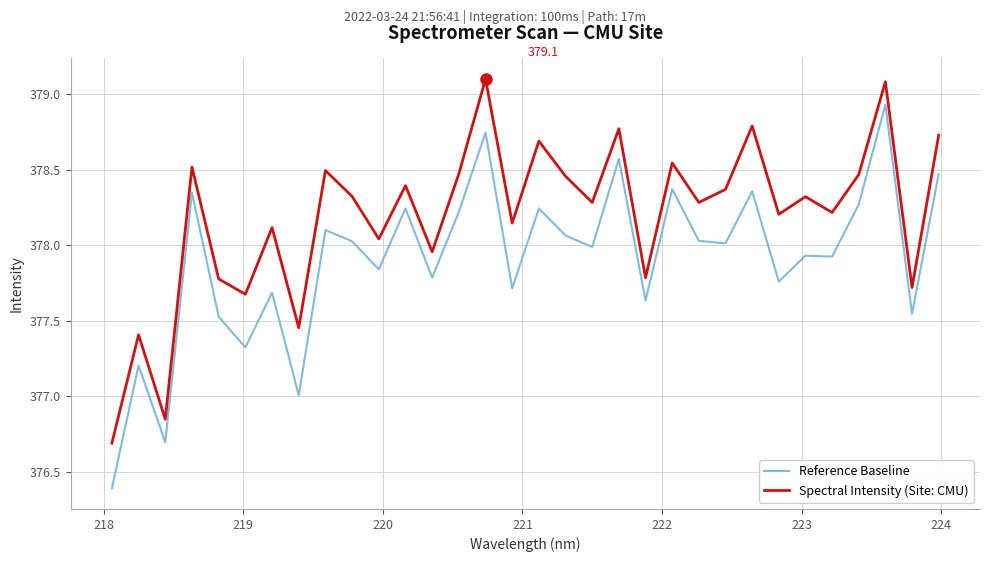

What is the greatest value displayed?

379.1